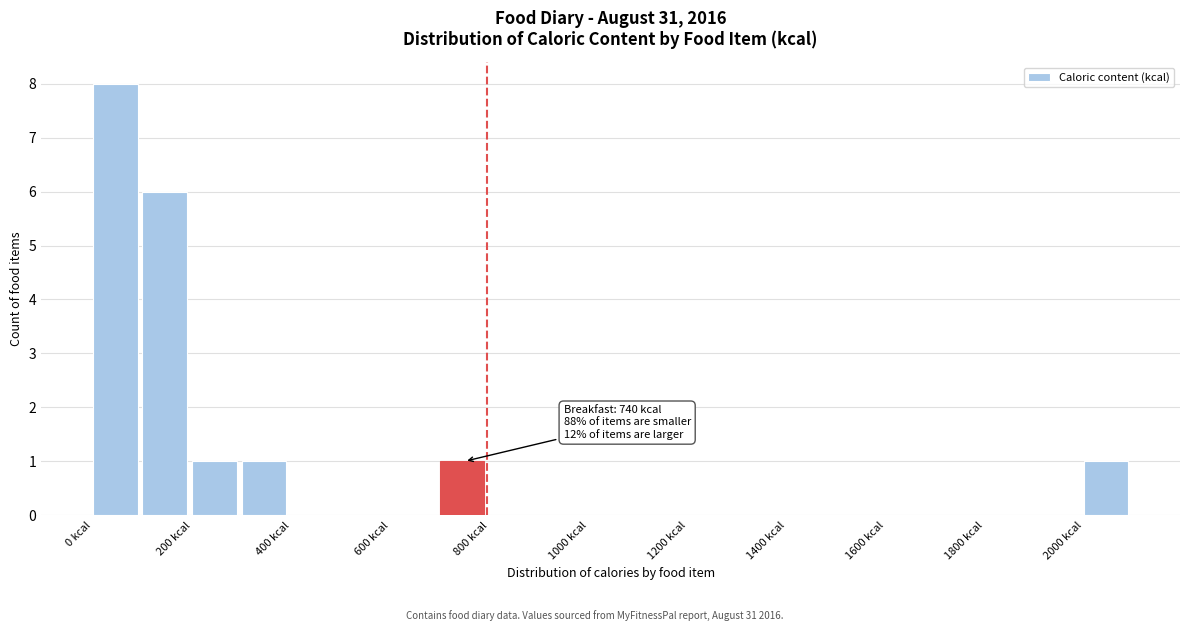

Which range on the x-axis has the tallest bar?

0 to 100